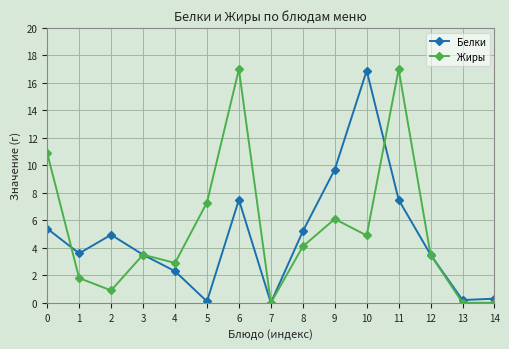

Reading left to right, list all the values displayed in this chart.

Белки: 0=5.4	1=3.6	2=5.0	3=3.5	4=2.3	5=0.1	6=7.5	7=0.0	8=5.2	9=9.7	10=16.9	11=7.5	12=3.5	13=0.2	14=0.3
Жиры: 0=10.9	1=1.8	2=0.9	3=3.5	4=2.9	5=7.3	6=17.0	7=0.0	8=4.1	9=6.1	10=4.9	11=17.0	12=3.5	13=0.0	14=0.0